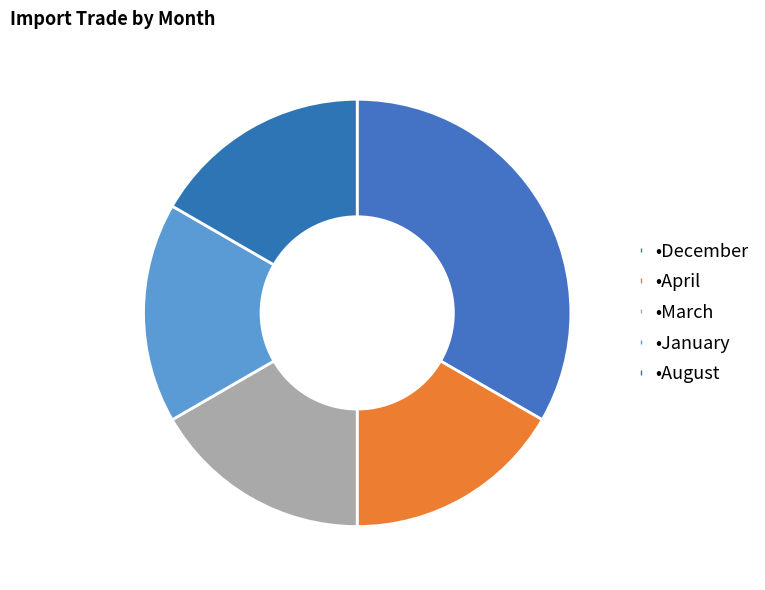

How many segments does this pie chart have?

5